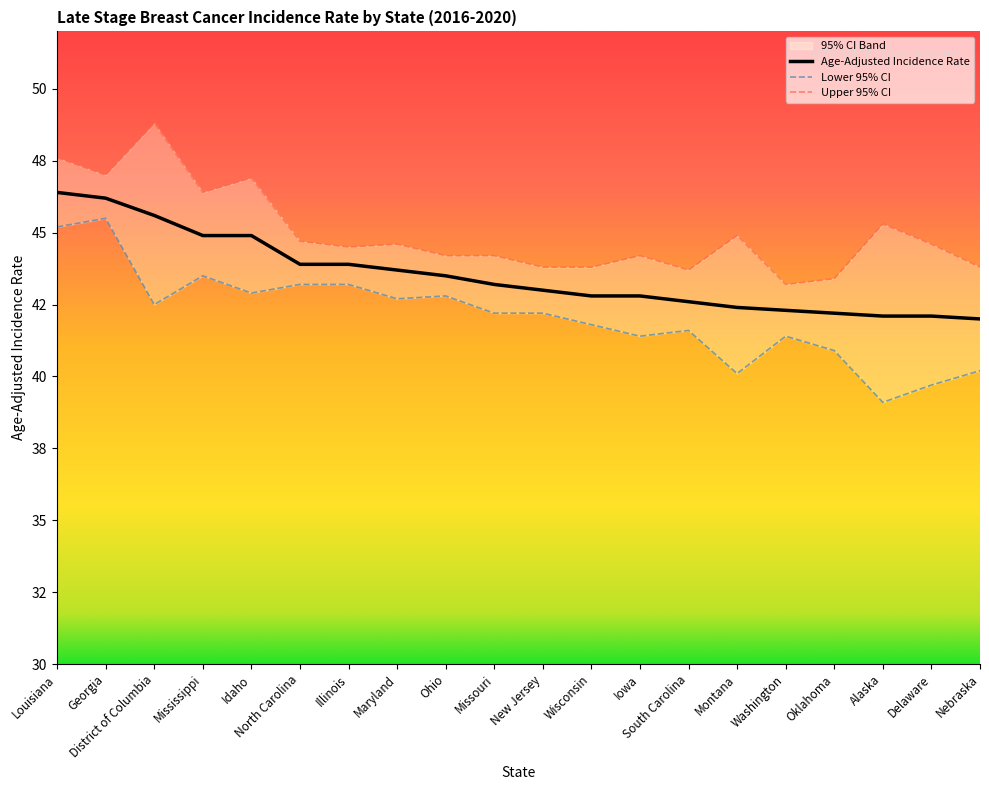

Is the value of Lower 95% CI at New Jersey greater than the value of Upper 95% CI at Louisiana?

No